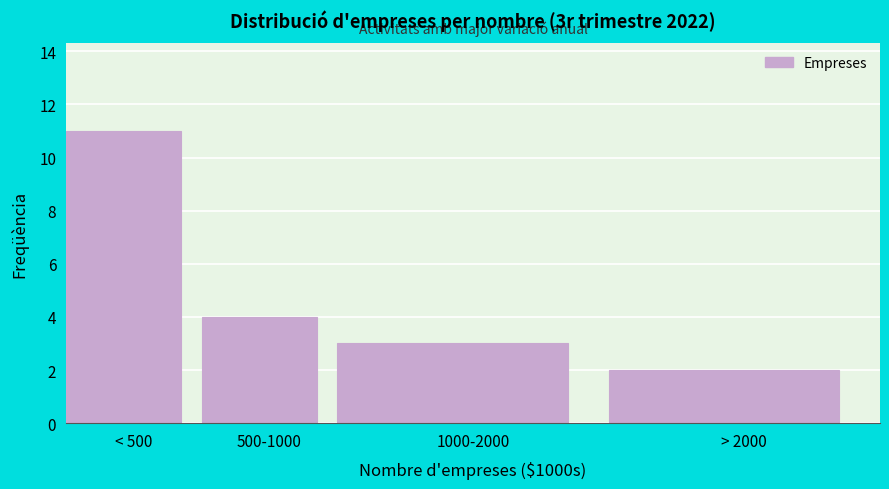

Reading left to right, list all the values displayed in this chart.

11	4	3	2